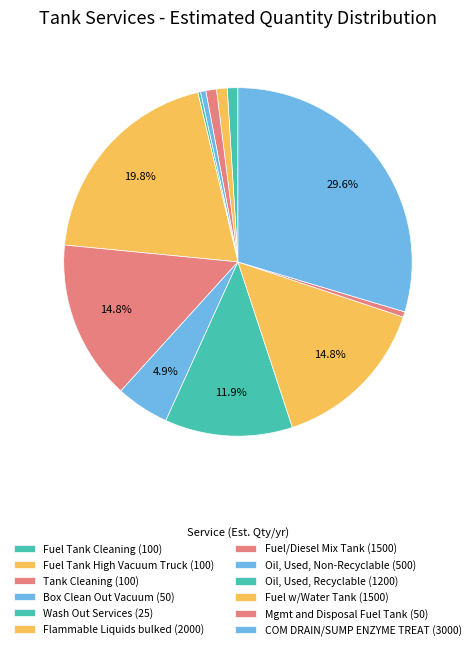

To the nearest percent, what is the average slice percentage?

8%